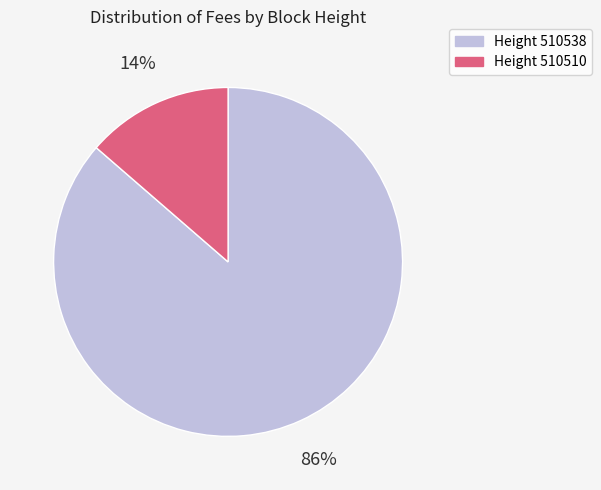

What is the majority slice?

Height 510538